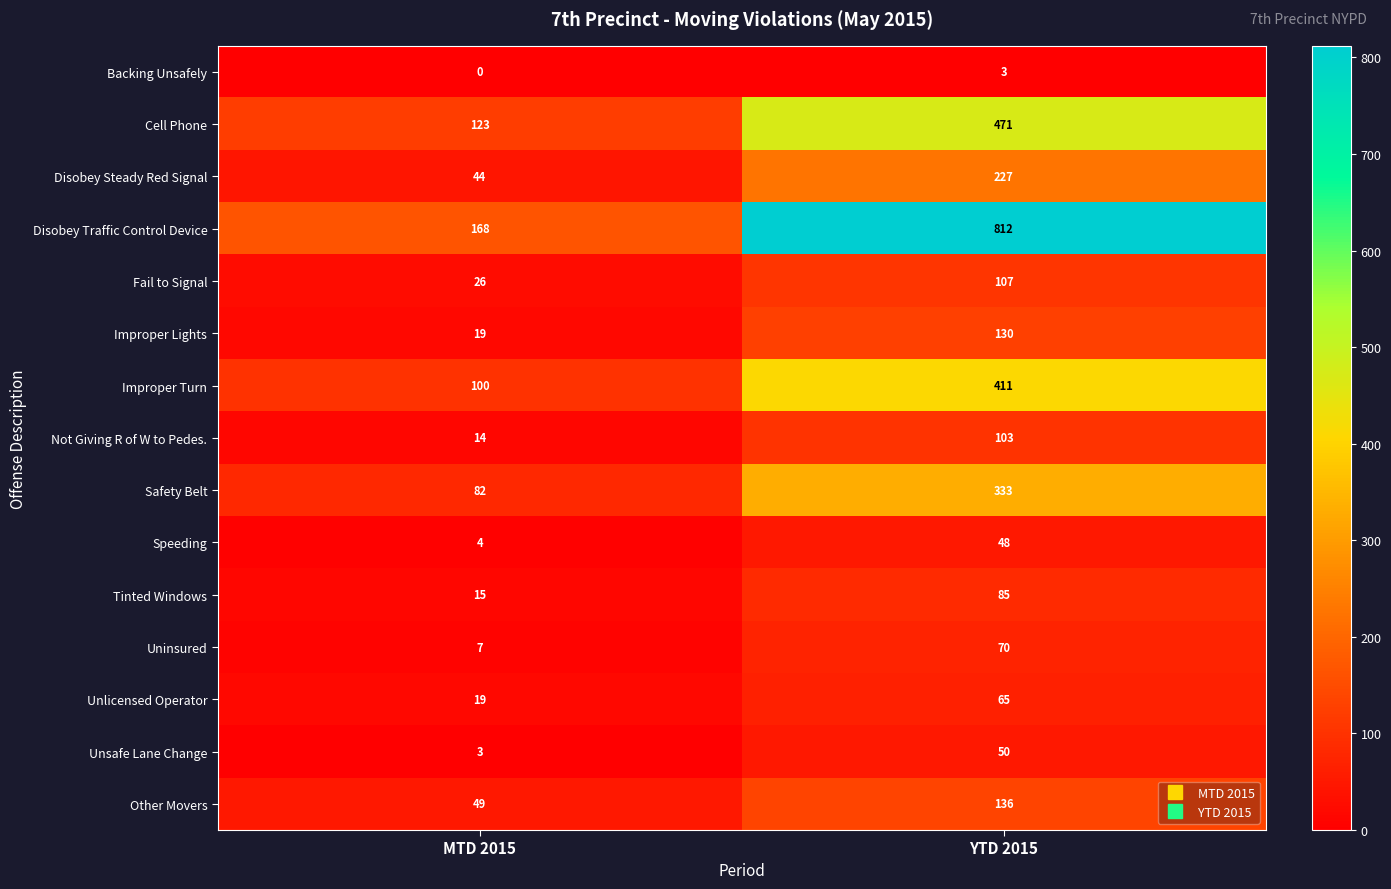

The value of Disobey Steady Red Signal at MTD 2015 is 44. True or false?

True